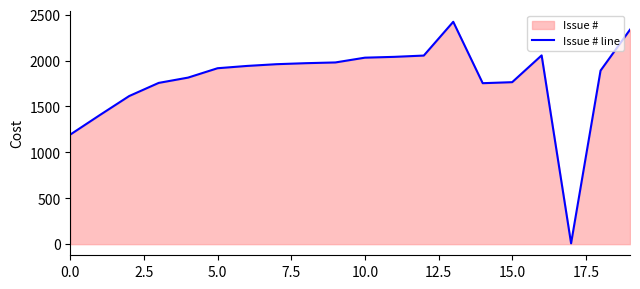

Where is the first local minimum?

14